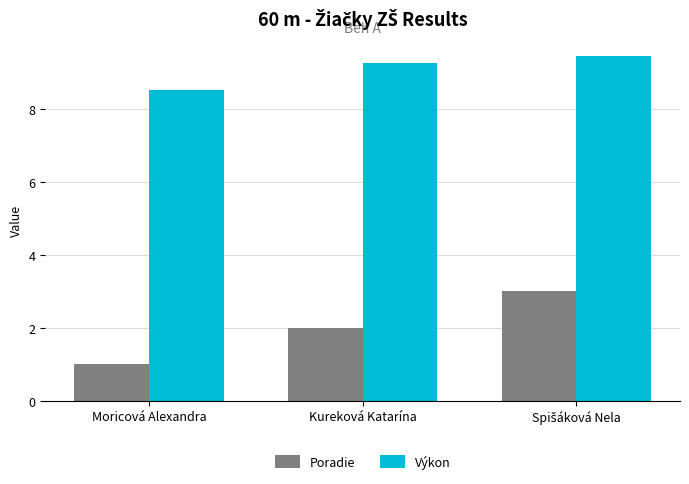

Which series has the largest range (max minus min)?

Poradie